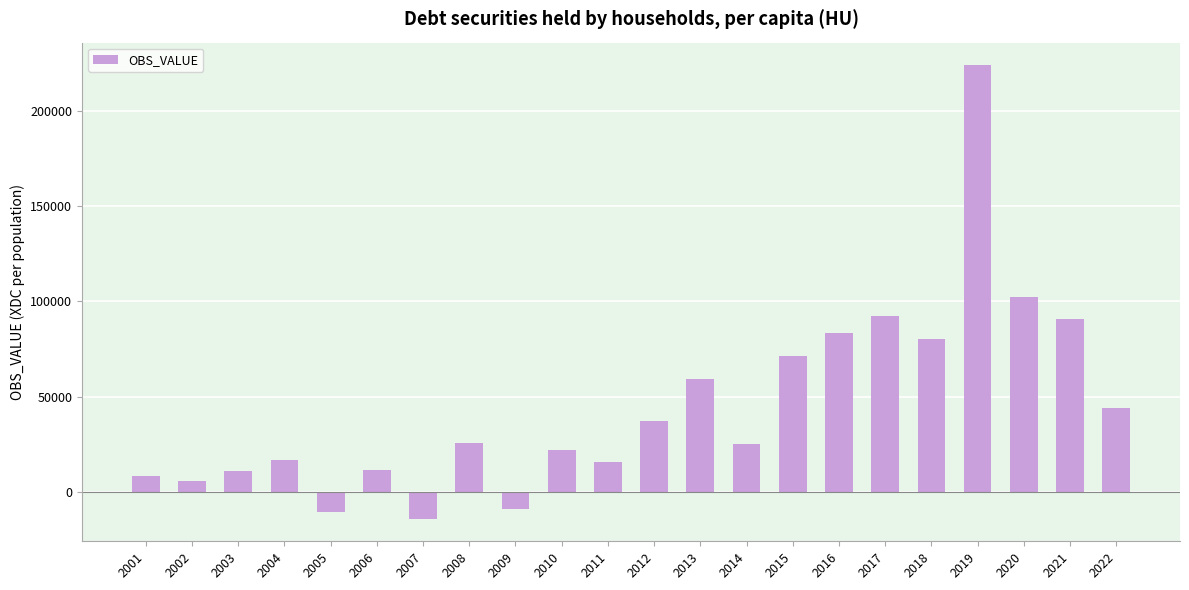

Are the bars grouped side by side (vs. stacked)?

No